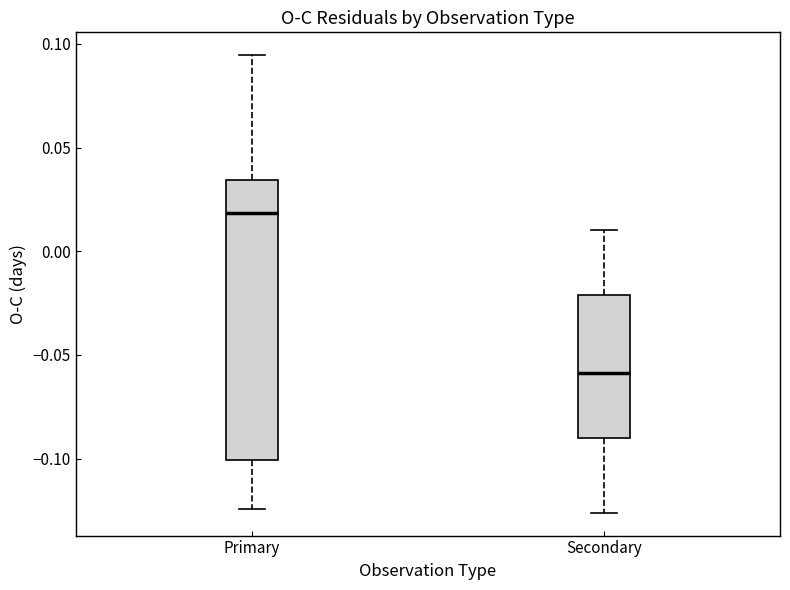

Reading left to right, transcribe this box plot: for each box, give where its median line is, the range the box spans, and where its two whiskers end, as read against the y-axis. The values are not printed on the chart, so give them approximately, as read against the axis.

Primary: median 0.020, box -0.100 to 0.035, whiskers -0.125 to 0.095
Secondary: median -0.060, box -0.090 to -0.020, whiskers -0.125 to 0.010